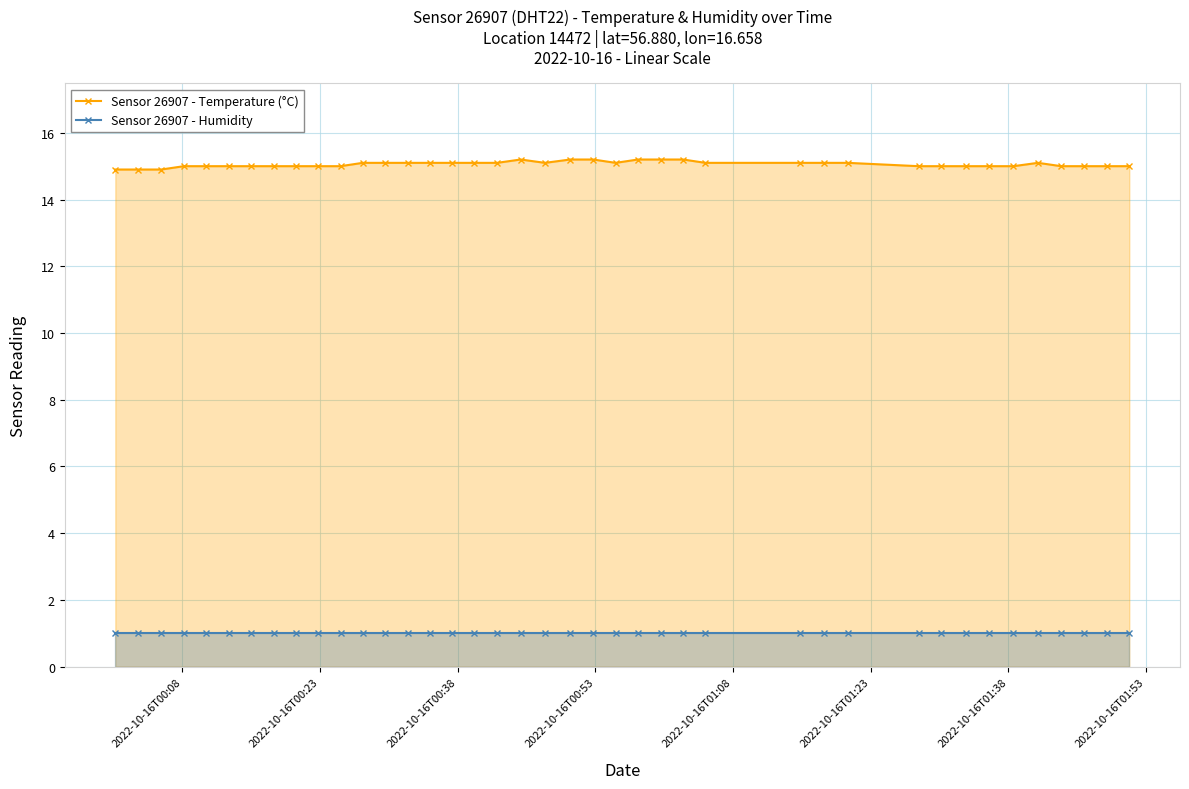

True or false: Sensor 26907 - Temperature (°C) has more than 1 points higher than both neighbors.

True